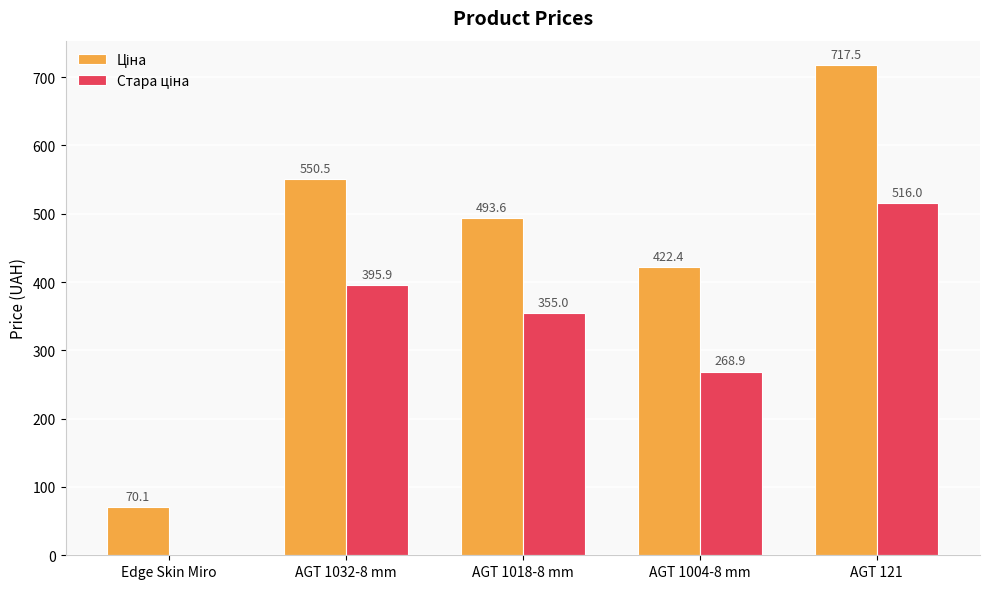

What is the total value across all series at AGT 121?

1233.5